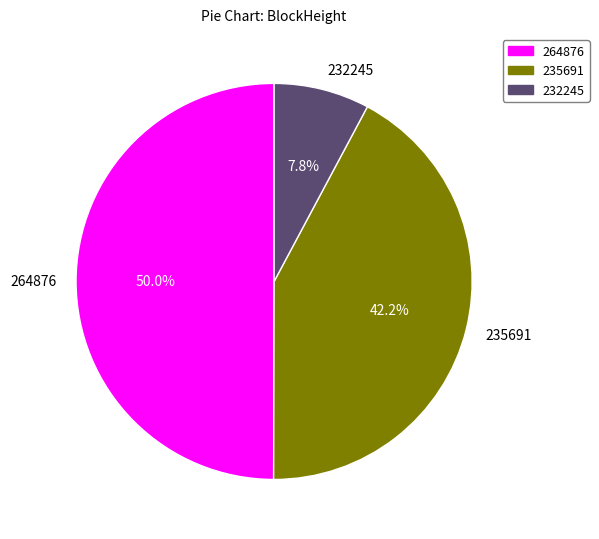

What percentage is the 235691 slice, to the nearest percent?

42%